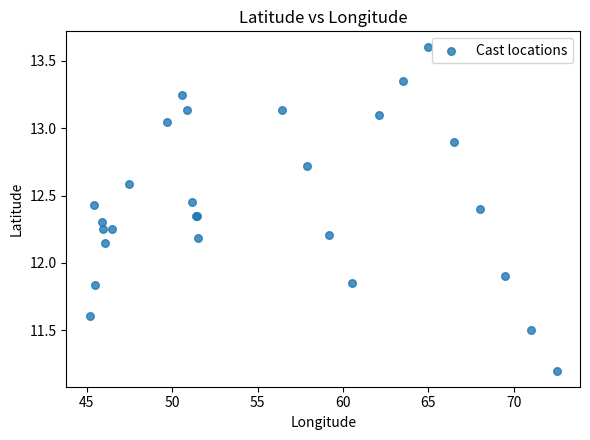

What Y value in the scatter plot is closest to 12?

11.9